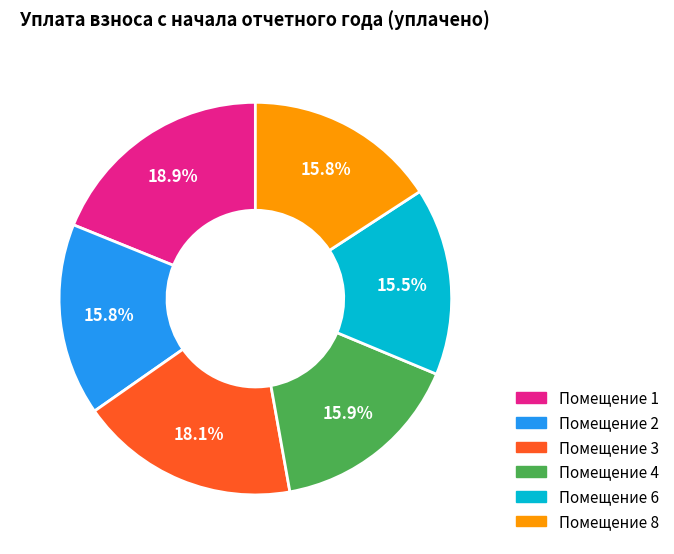

To the nearest percent, what is the average slice percentage?

17%